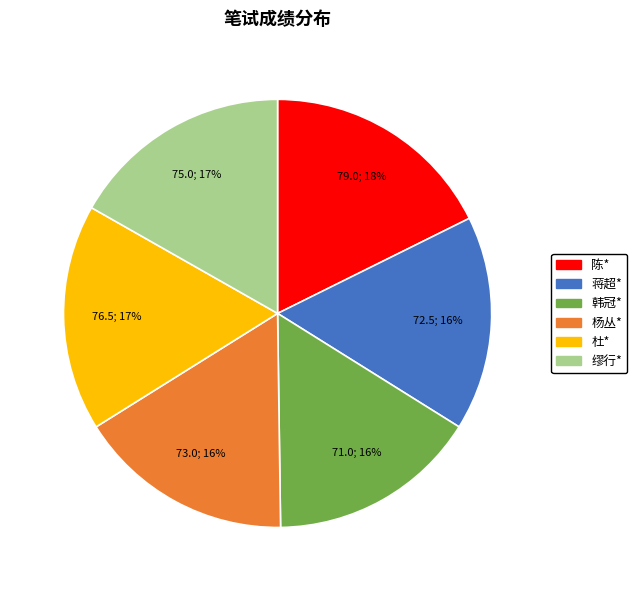

How many segments does this pie chart have?

6